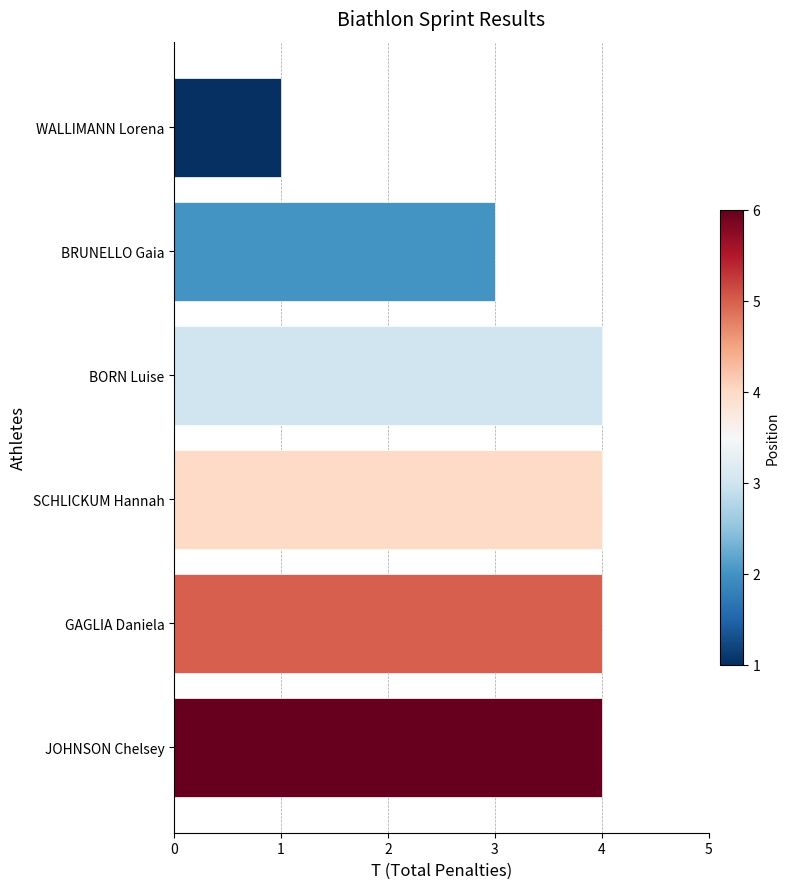

How many bars are there in total?

6